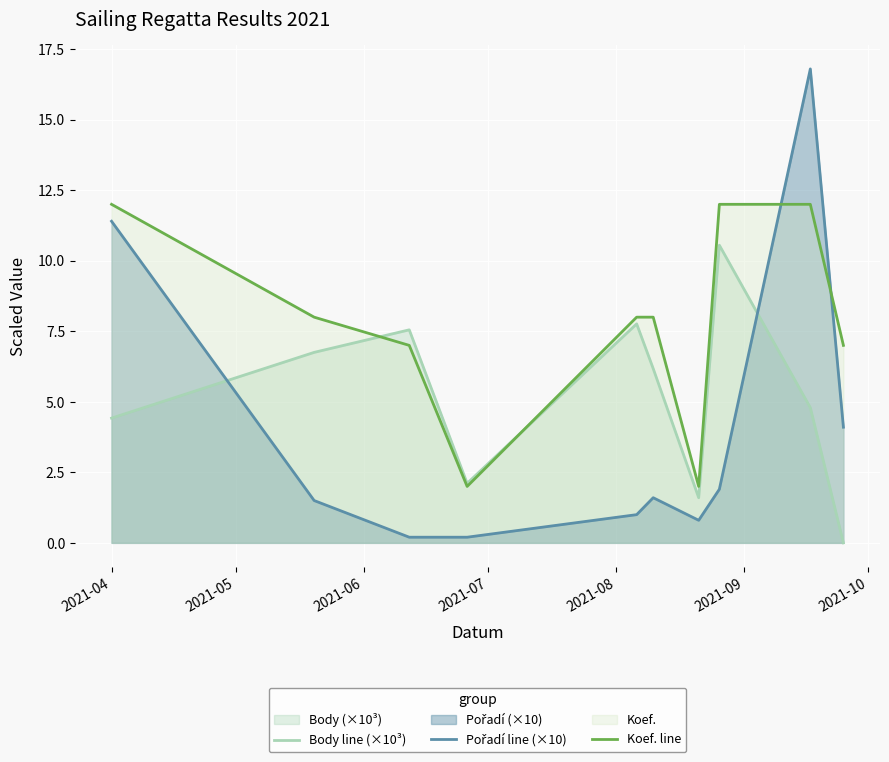

Which series has the largest range (max minus min)?

Pořadí line (×10)